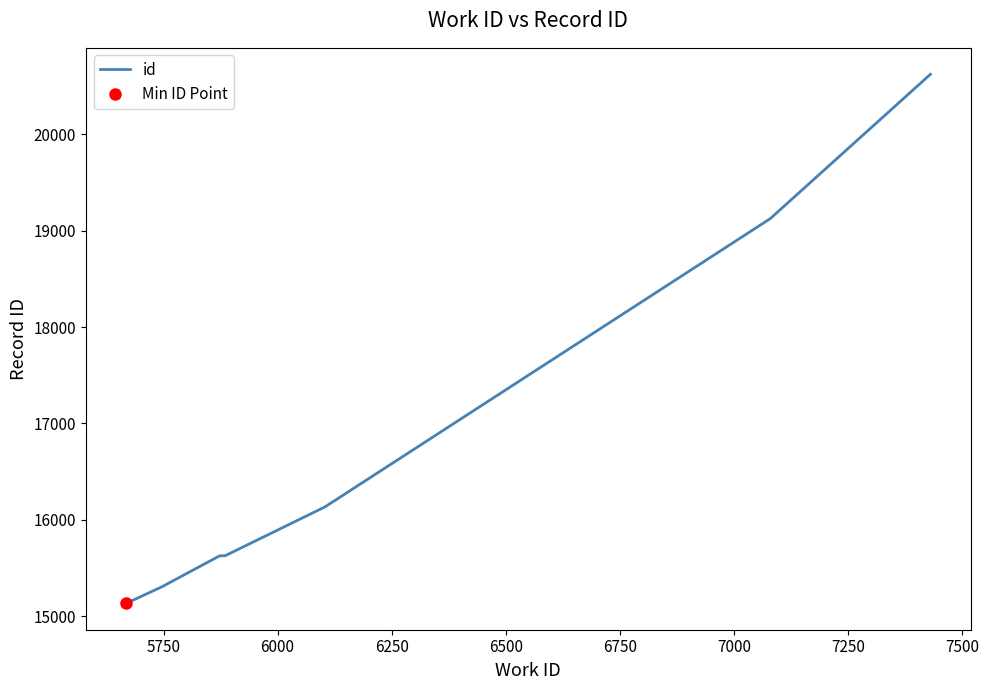

What is the maximum value for id?

20622